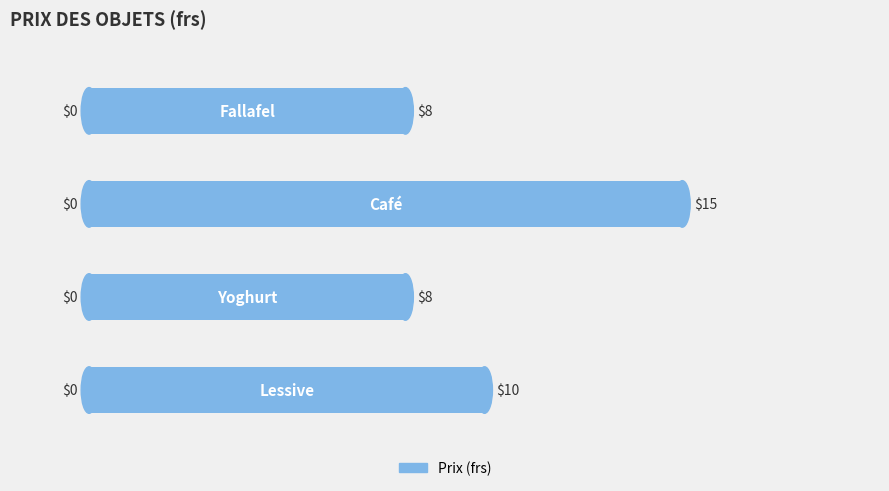

How many bars are there in total?

4